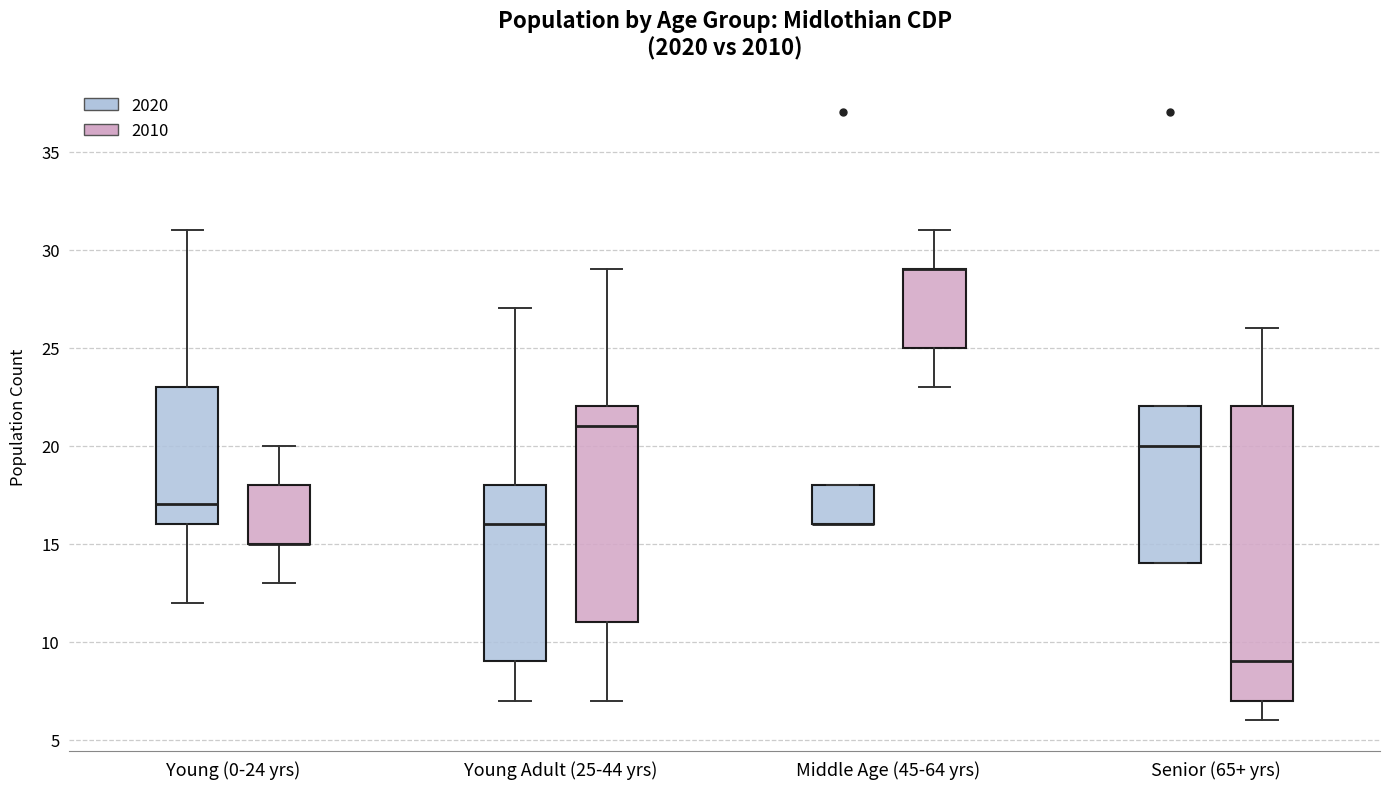

Reading left to right, read every box against the y-axis: the position of its median line, the range the box covers, and the ends of its whiskers. The values are not printed on the chart, so give them approximately, as read against the axis.

Young (0-24 yrs) (2020): median 17, box 16 to 23, whiskers 12 to 31
Young (0-24 yrs) (2010): median 15 (drawn on the box's lower edge), box 15 to 18, whiskers 13 to 20
Young Adult (25-44 yrs) (2020): median 16, box 9 to 18, whiskers 7 to 27
Young Adult (25-44 yrs) (2010): median 21, box 11 to 22, whiskers 7 to 29
Middle Age (45-64 yrs) (2020): median 16 (drawn on the box's lower edge), box 16 to 18, whiskers 16 to 18
Middle Age (45-64 yrs) (2010): median 29 (drawn on the box's upper edge), box 25 to 29, whiskers 23 to 31
Senior (65+ yrs) (2020): median 20, box 14 to 22, whiskers 14 to 22
Senior (65+ yrs) (2010): median 9, box 7 to 22, whiskers 6 to 26